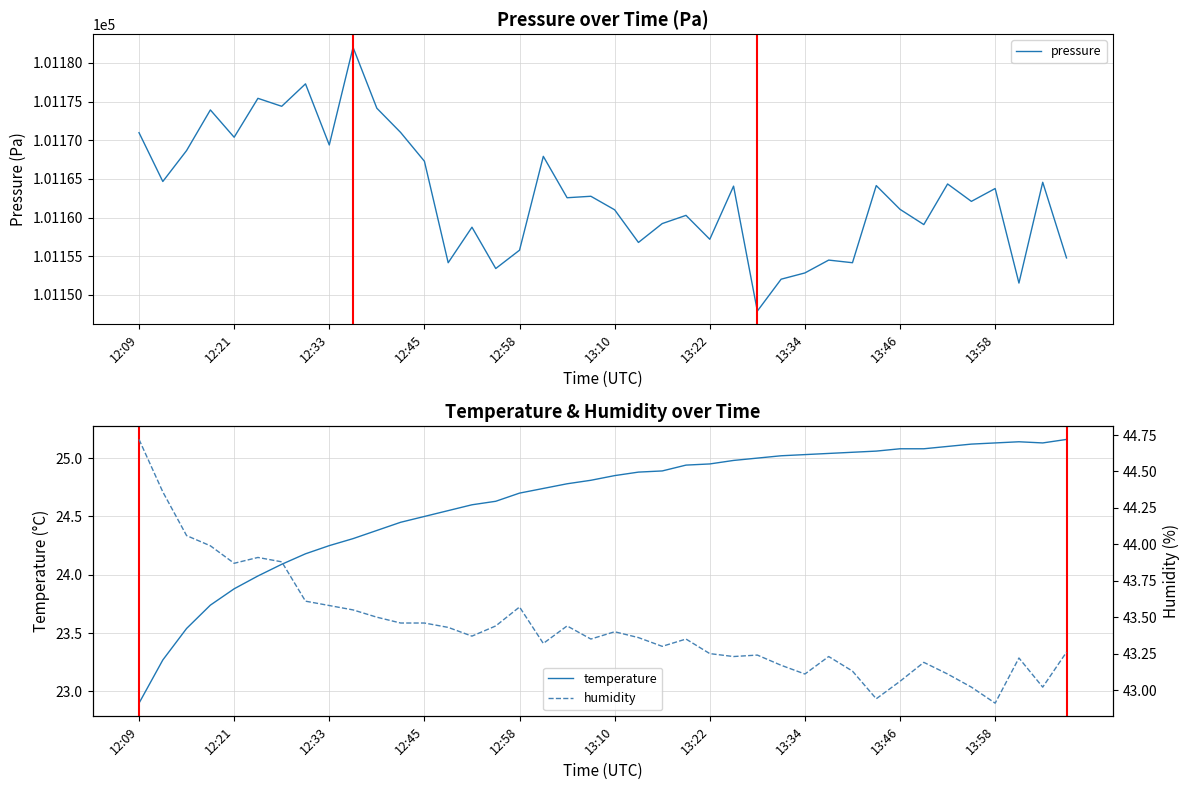

The pressure series shows 22815.7 at 12:45. True or false?

False